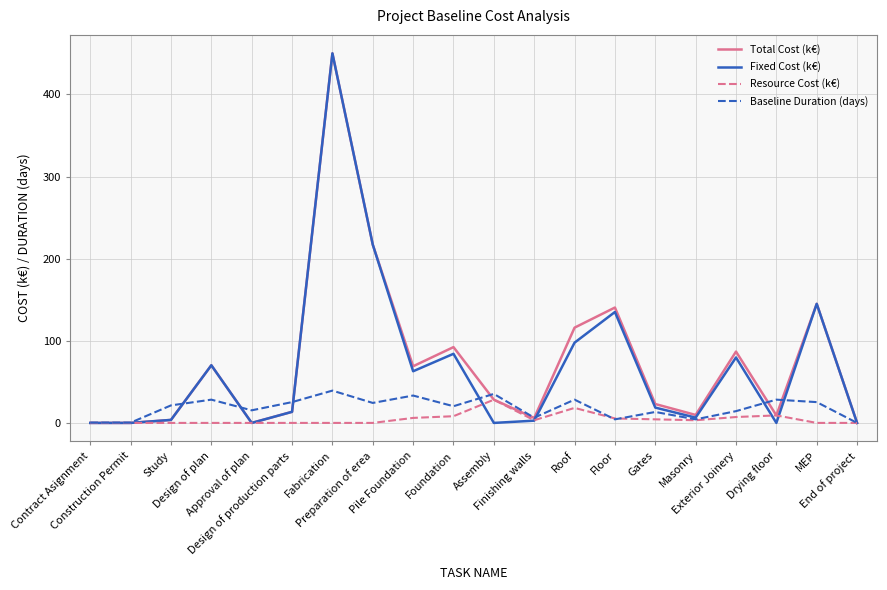

What is the highest value of the Fixed Cost (k€) series?

450.0